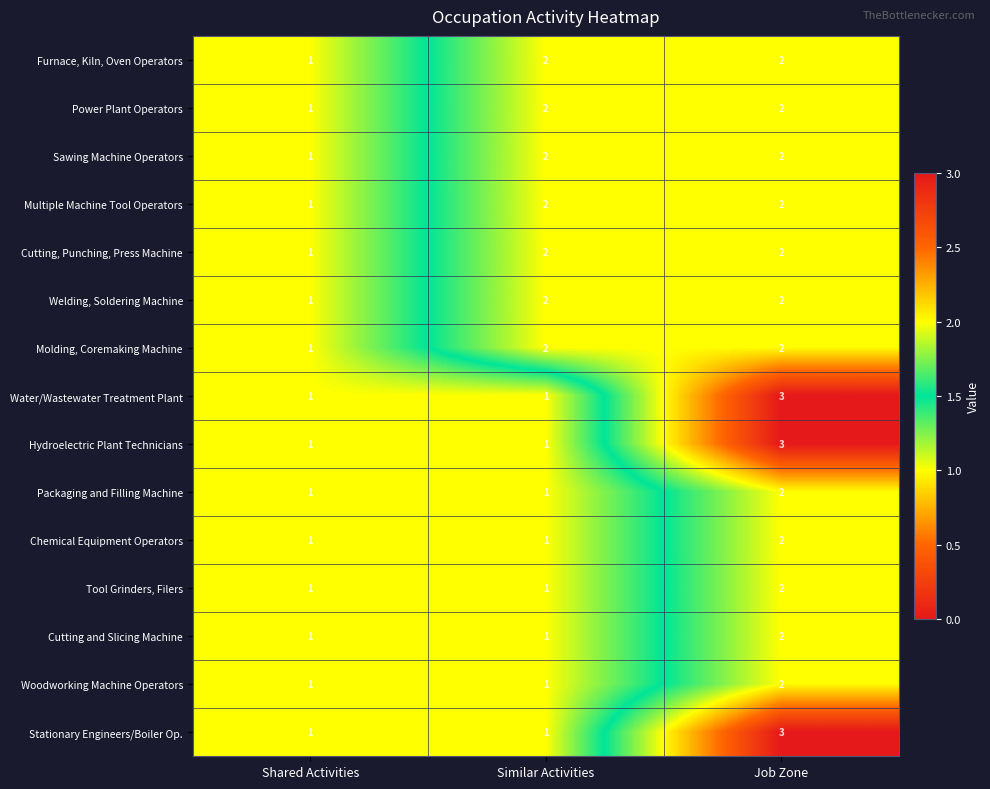

The value of Woodworking Machine Operators at Job Zone is 2. True or false?

True